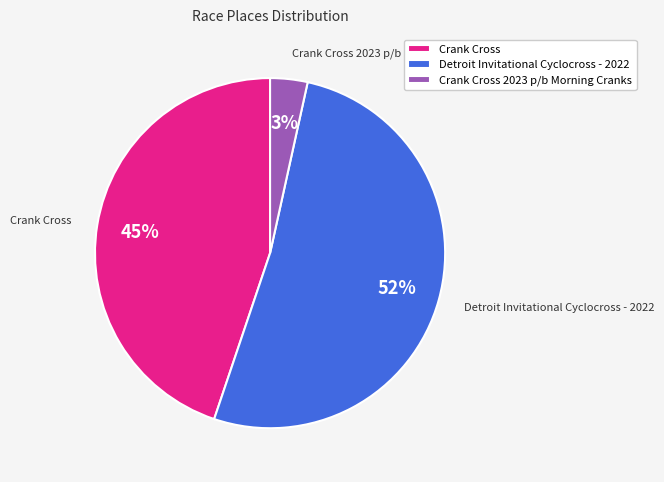

To the nearest percent, what is the combined percentage of Detroit Invitational Cyclocross - 2022 and Crank Cross?

97%